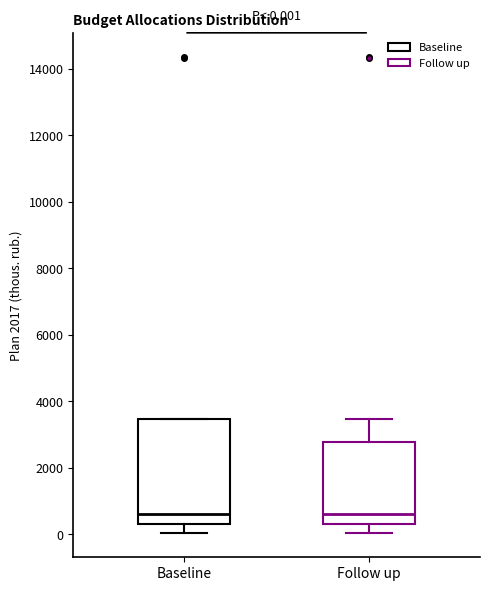

Comparing the boxes themselves (not the whiskers), which one is the tallest?

Baseline